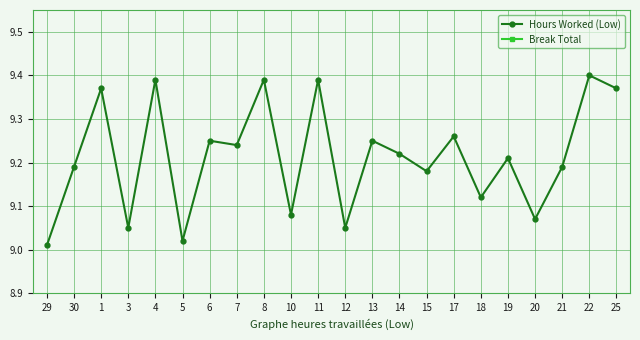

True or false: Hours Worked (Low) has a value of 12.8 at 17.

False